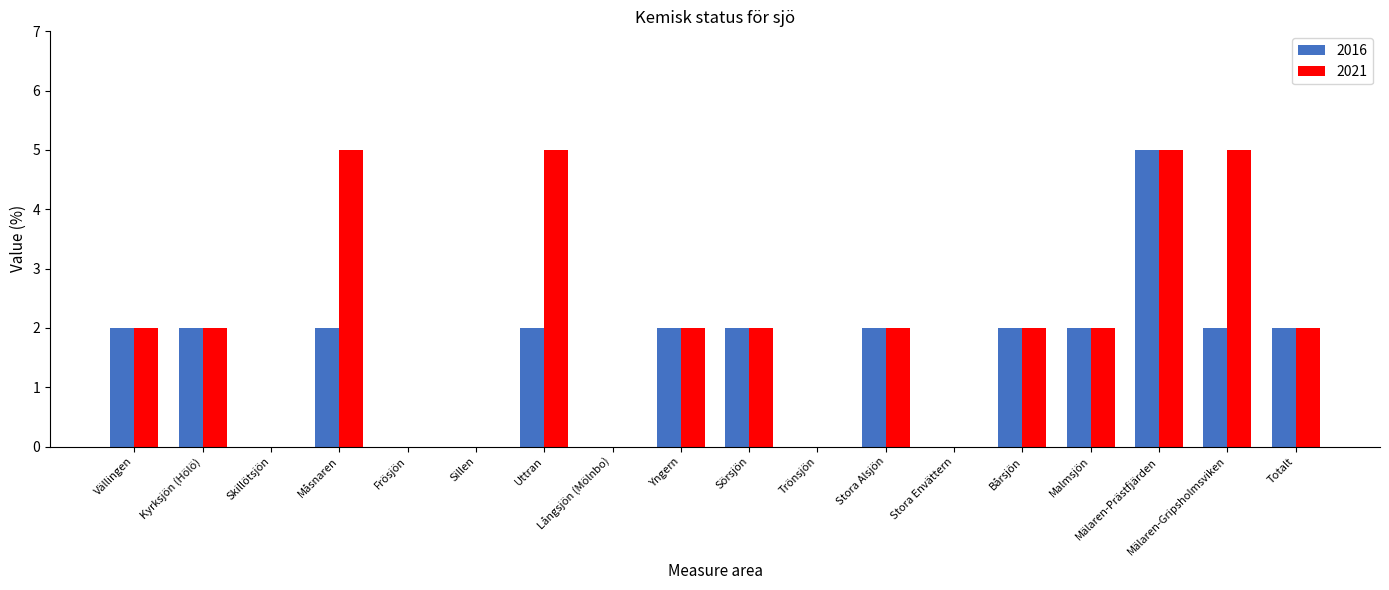

What is the total value across all series at Mälaren-Gripsholmsviken?

7